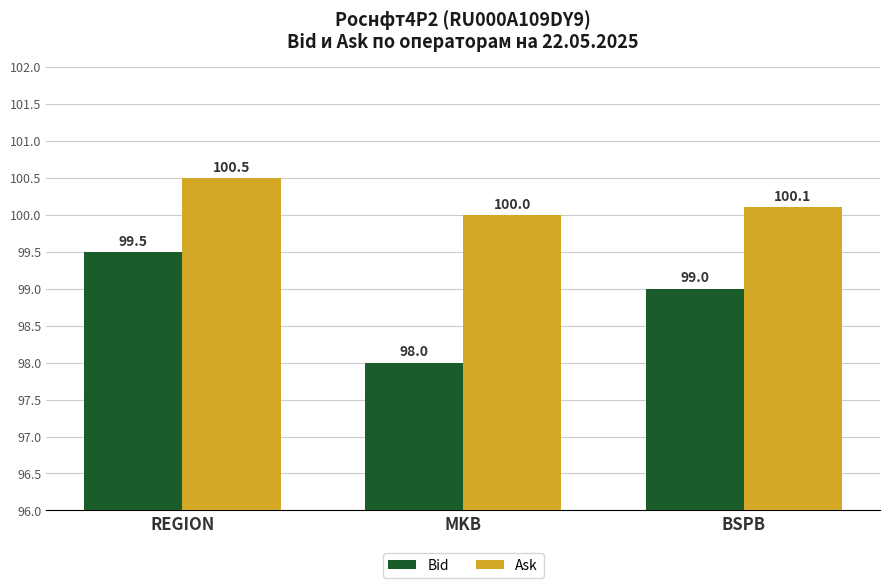

What is the average value of the Bid series?

98.8